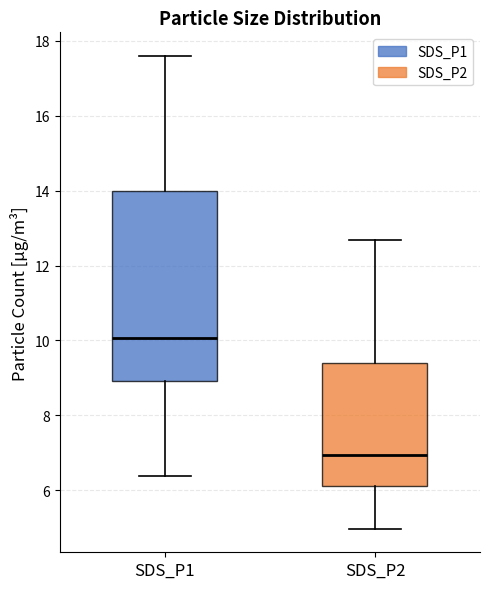

Comparing the boxes themselves (not the whiskers), which one is the tallest?

SDS_P1